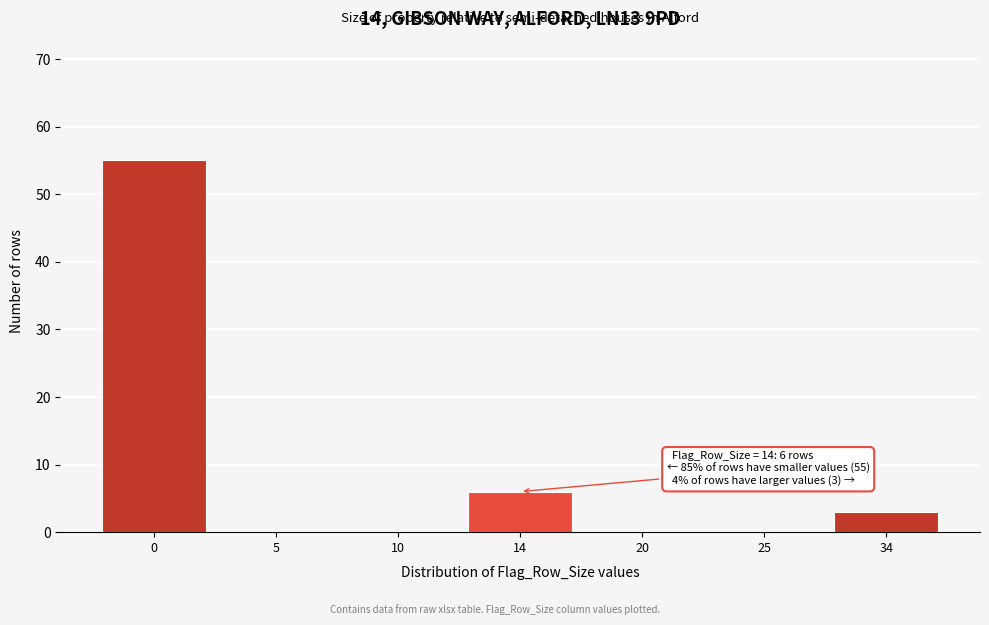

Reading left to right, list all the values displayed in this chart.

0=55	5=0	10=0	14=6	20=0	25=0	34=3